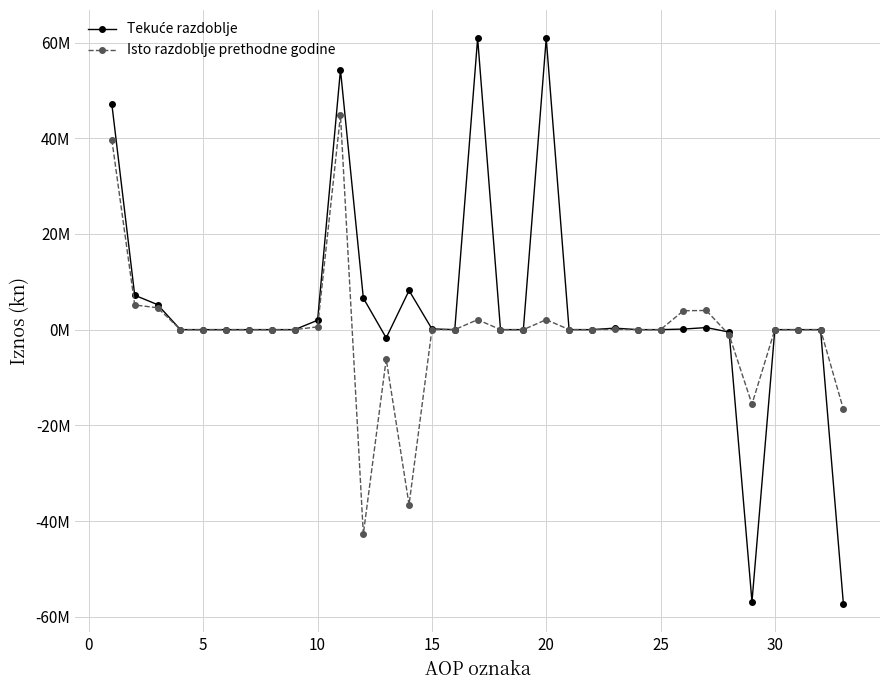

Is this an area chart (filled region under the line)?

No